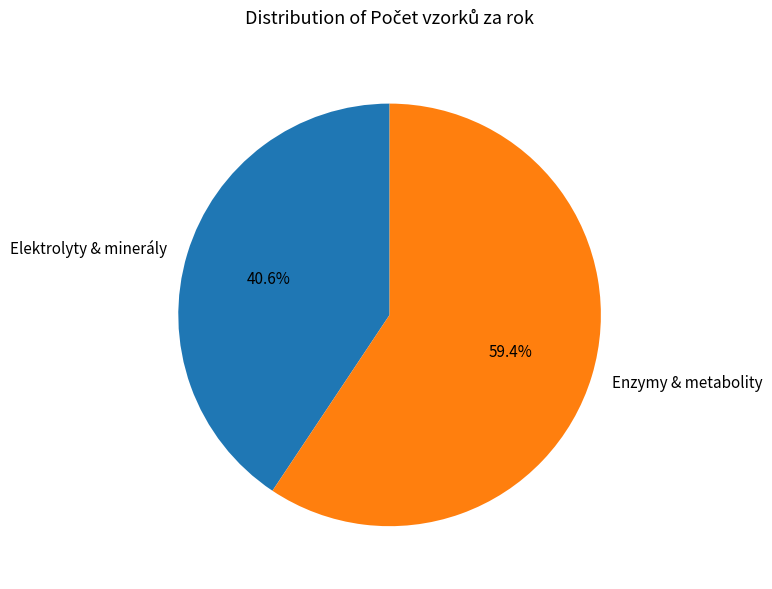

Which category accounts for the majority?

Enzymy & metabolity